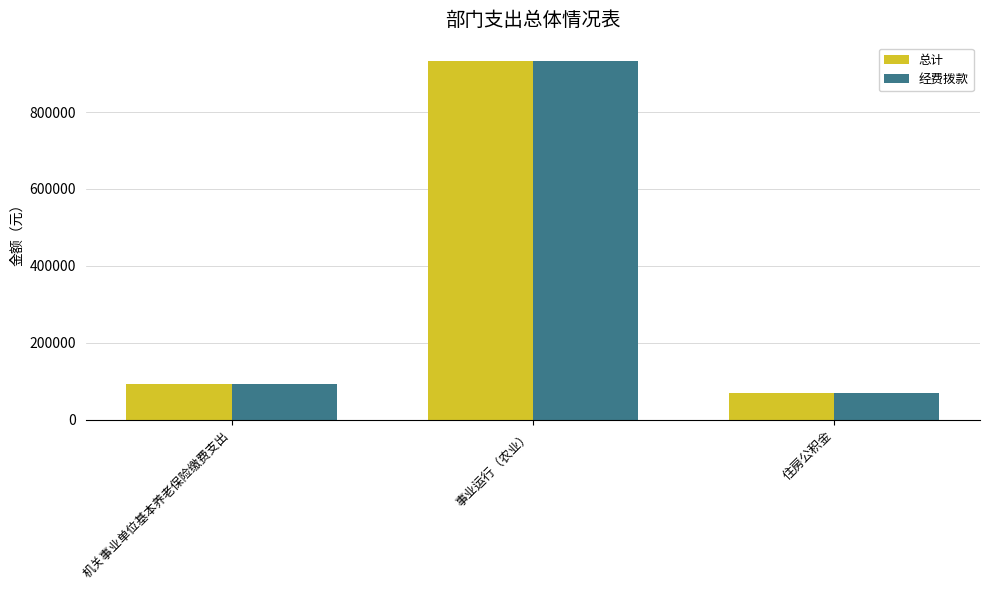

At which label is 总计 closest to 501640?

机关事业单位基本养老保险缴费支出